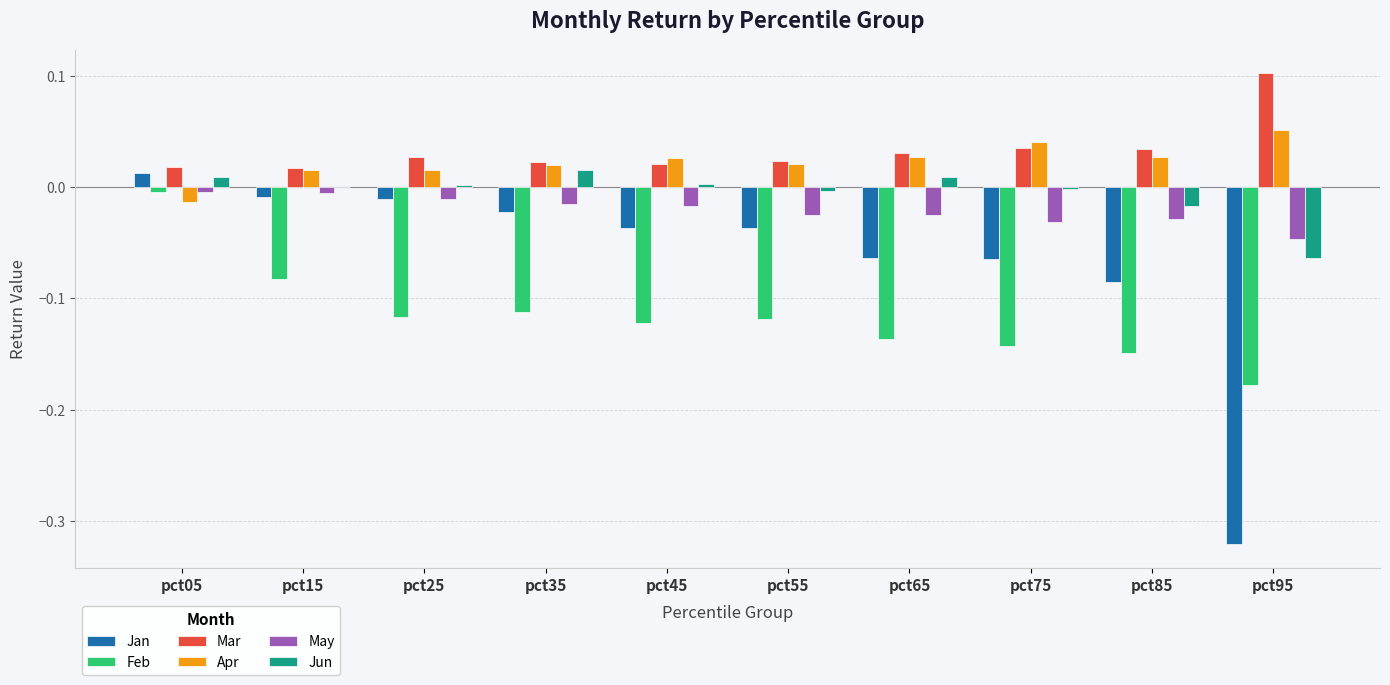

Between pct35 and pct95, which series saw the biggest shift?

Jan